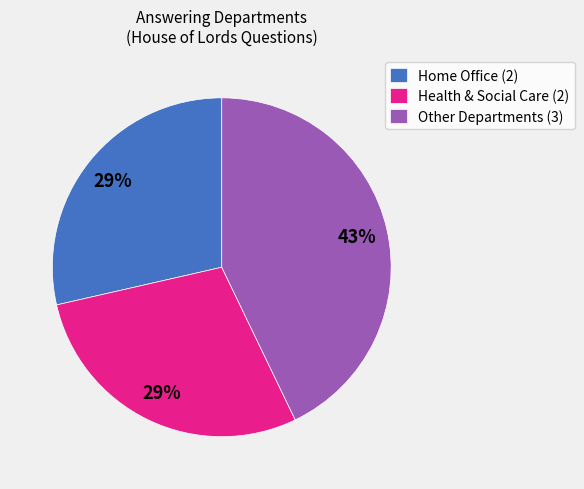

To the nearest percent, what is the difference between the largest and smallest slice percentages?

14%